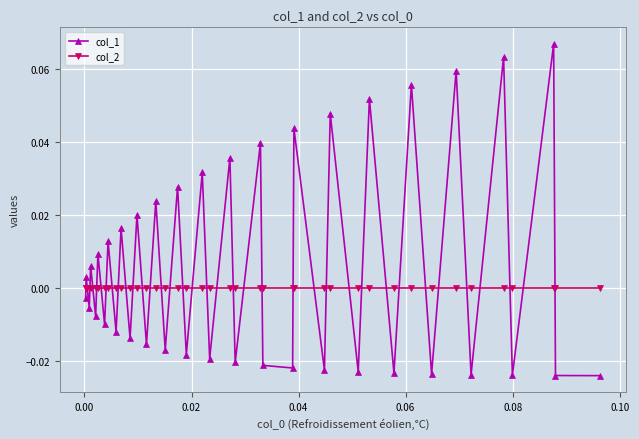

Which series has the largest total across all categories?

col_1